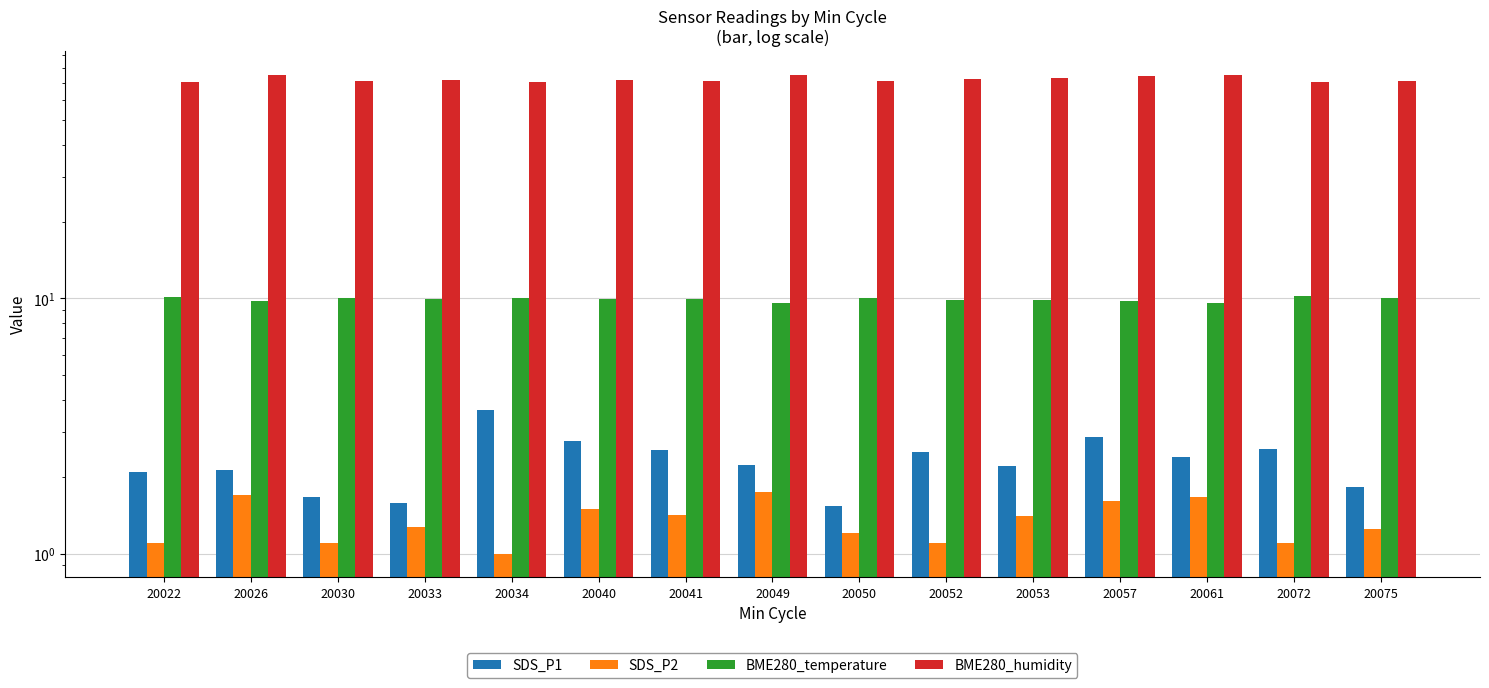

The SDS_P2 series shows 1.5 at 20040. True or false?

True